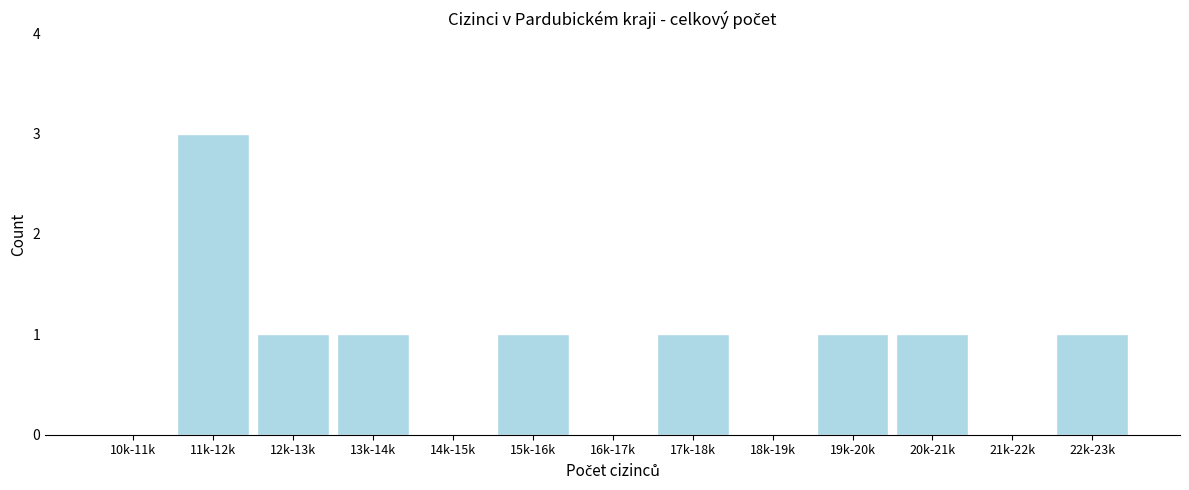

Reading left to right, what are all the values shown in this chart?

10k-11k=0	11k-12k=3	12k-13k=1	13k-14k=1	14k-15k=0	15k-16k=1	16k-17k=0	17k-18k=1	18k-19k=0	19k-20k=1	20k-21k=1	21k-22k=0	22k-23k=1